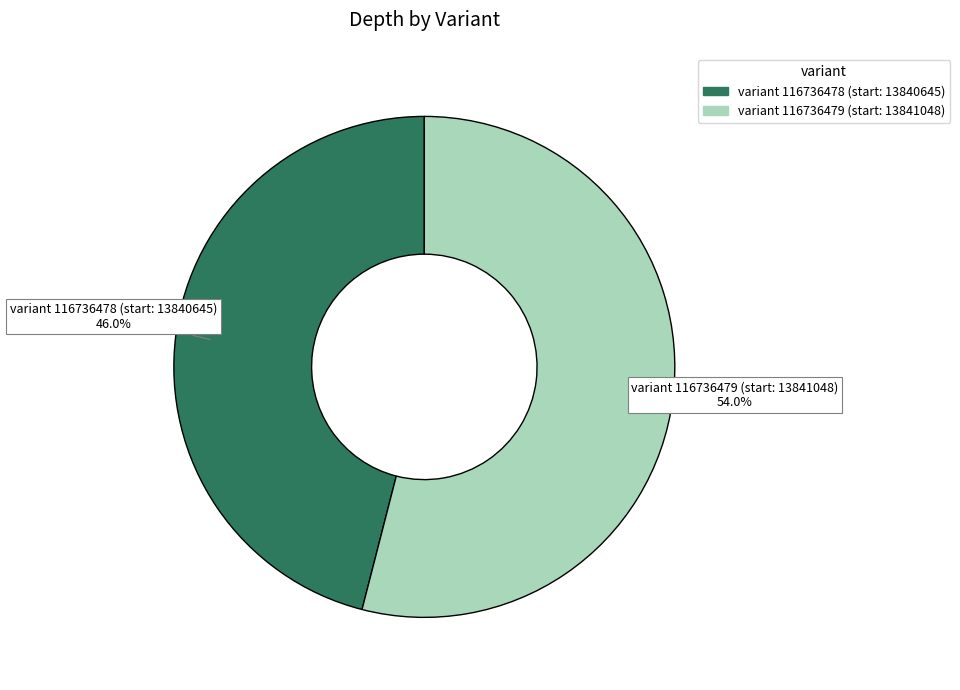

Between variant 116736478 (start: 13840645) and variant 116736479 (start: 13841048), which is larger?

variant 116736479 (start: 13841048)